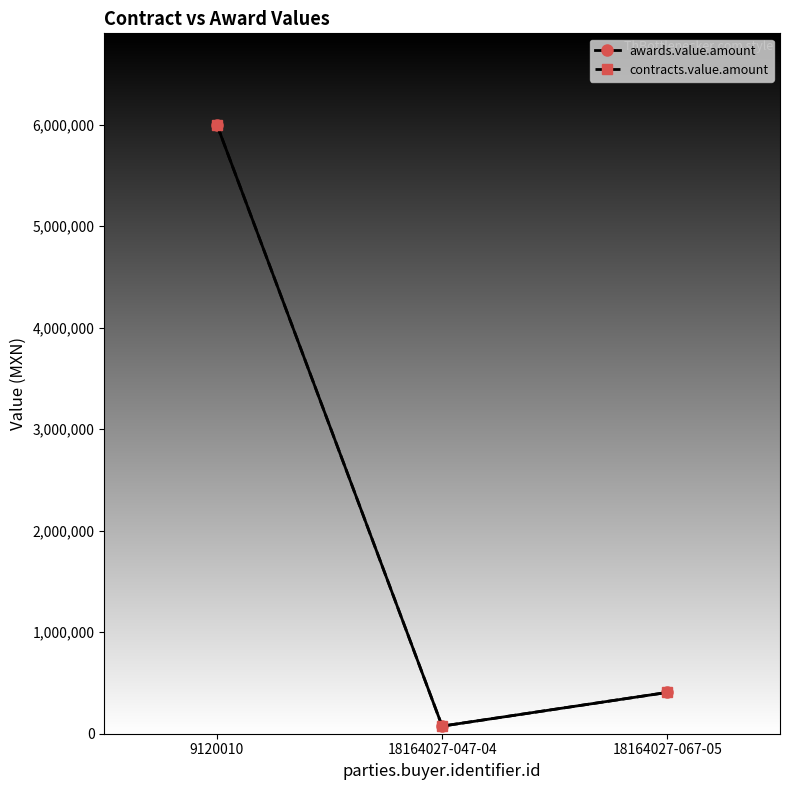

How many lines are shown in the chart?

2